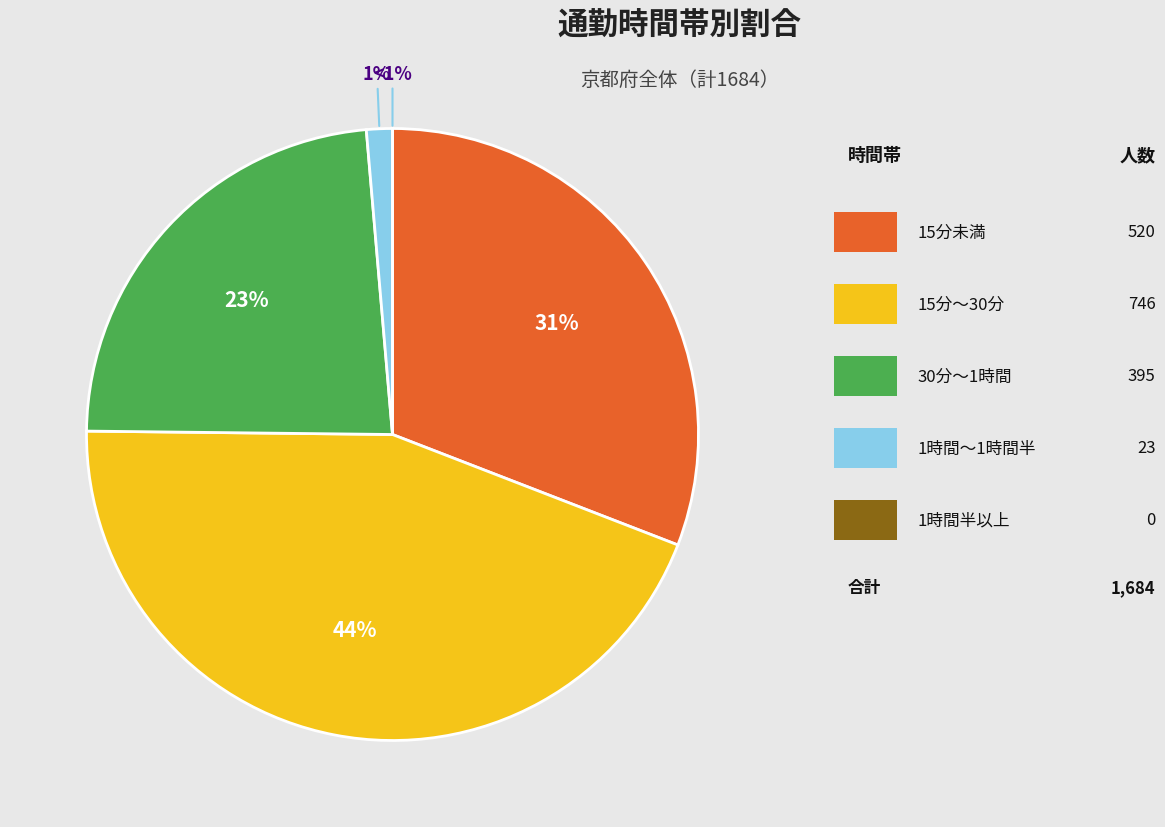

How many segments does this pie chart have?

5